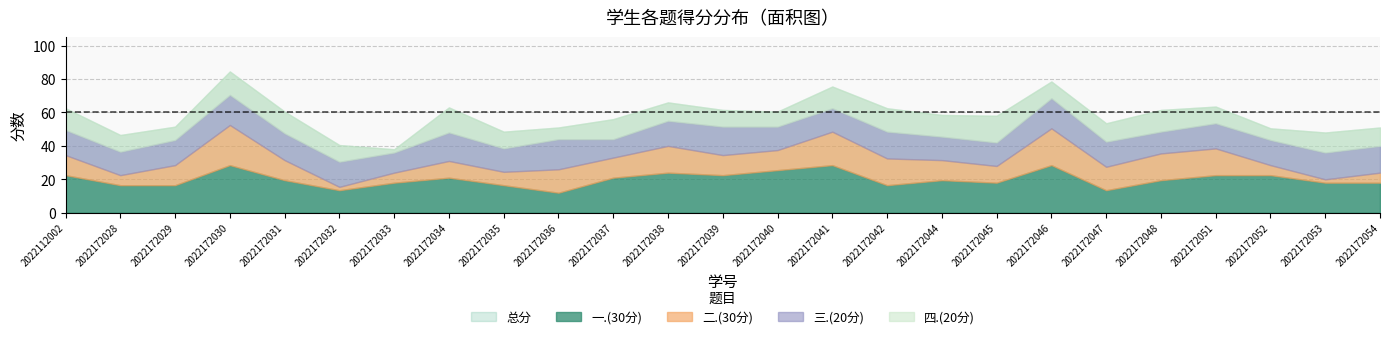

How many intersections are there between 三.(20分) and 二.(30分)?

9